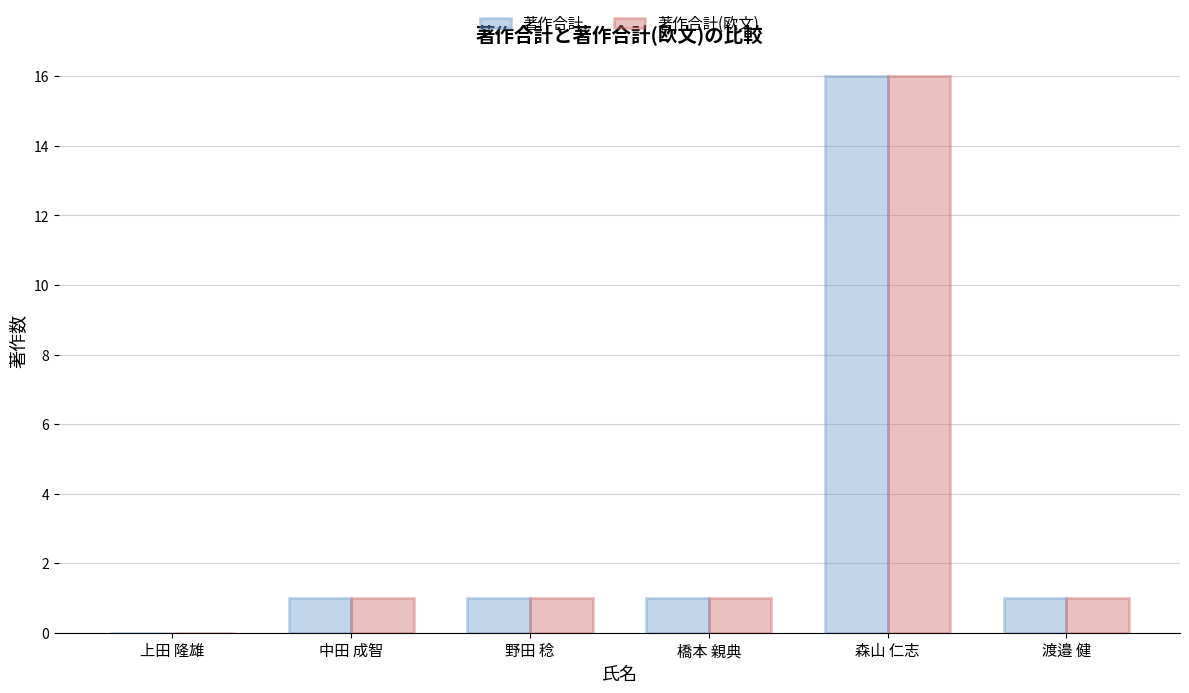

Does the chart contain stacked bars?

No